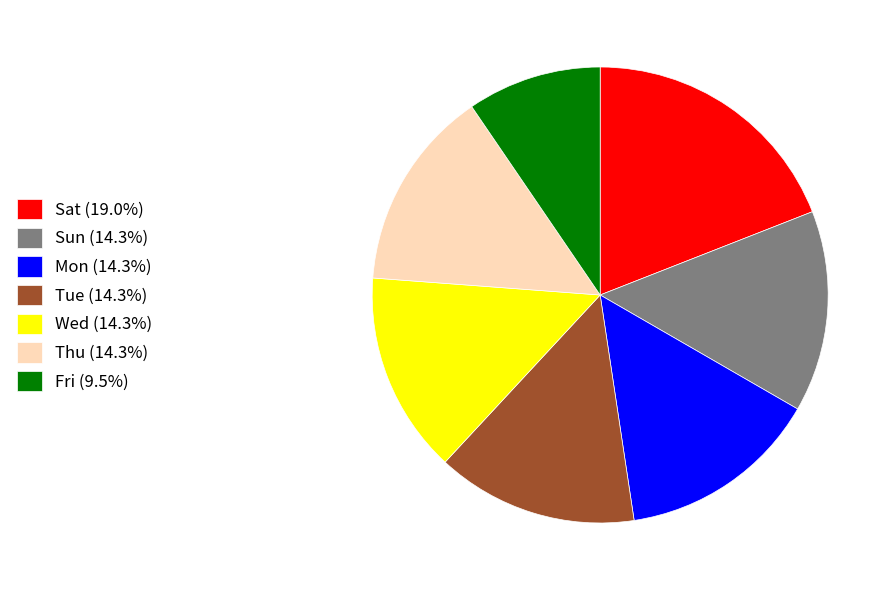

Is there any slice that represents more than half of the pie?

No